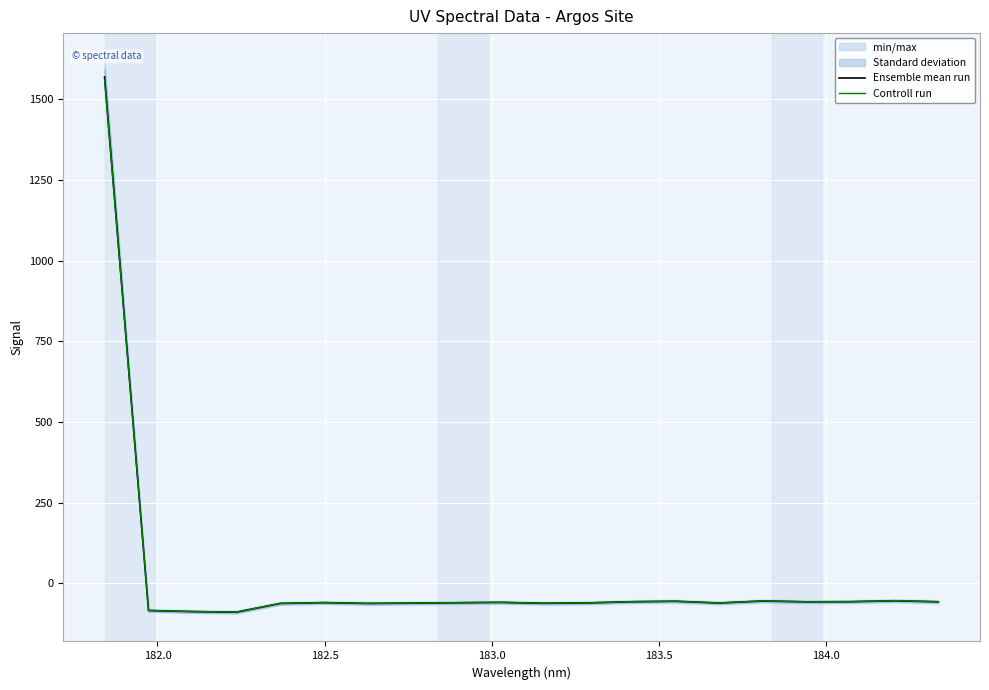

What is the maximum value for Ensemble mean run?

1569.2